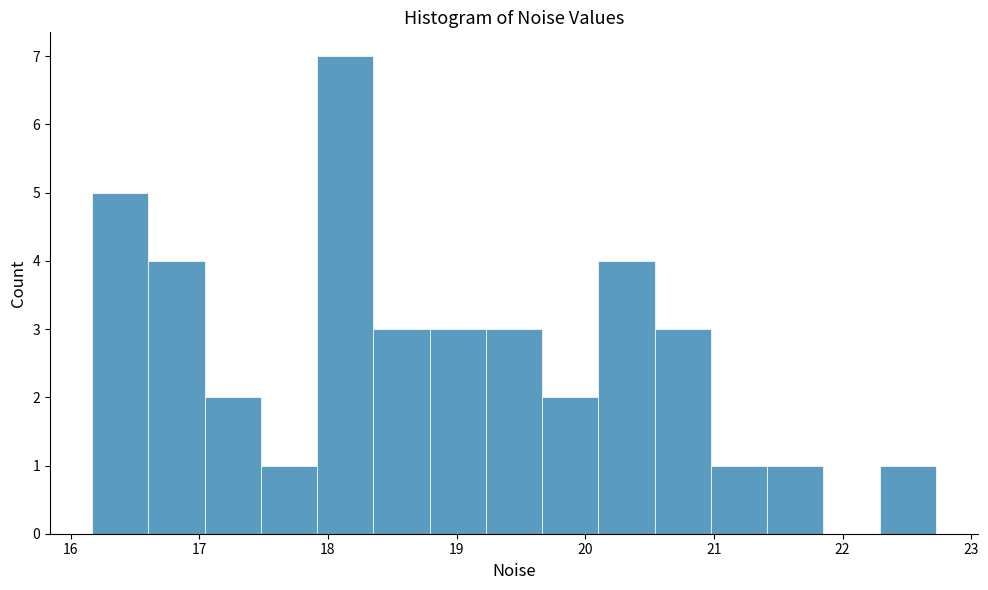

Reading left to right, list every bar in this chart as the range it spans on the x-axis followed by its height. Neither the bar edges nor the heights are printed on the chart, so give them approximately, as read against the axes.

16.2 to 16.6: 5
16.6 to 17.0: 4
17.0 to 17.5: 2
17.5 to 17.9: 1
17.9 to 18.4: 7
18.4 to 18.8: 3
18.8 to 19.2: 3
19.2 to 19.7: 3
19.7 to 20.1: 2
20.1 to 20.5: 4
20.5 to 21.0: 3
21.0 to 21.4: 1
21.4 to 21.9: 1
21.9 to 22.3: 0
22.3 to 22.7: 1